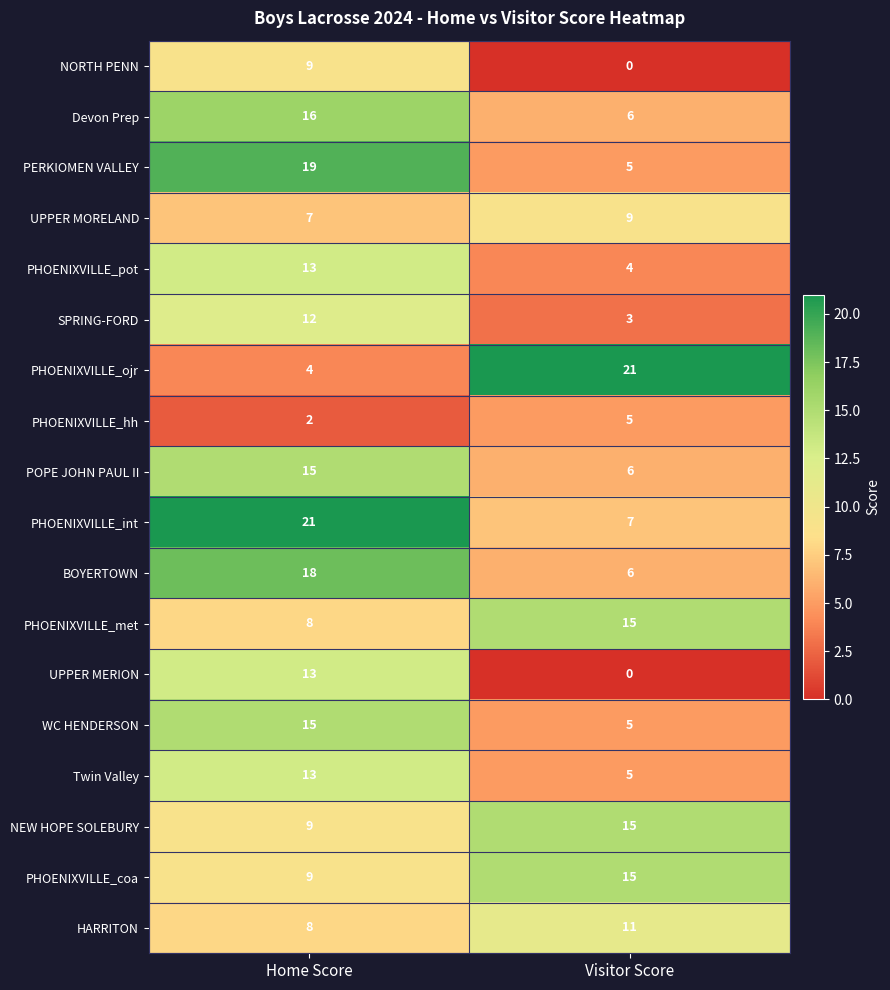

Which label corresponds to the smallest value in the chart?

Visitor Score